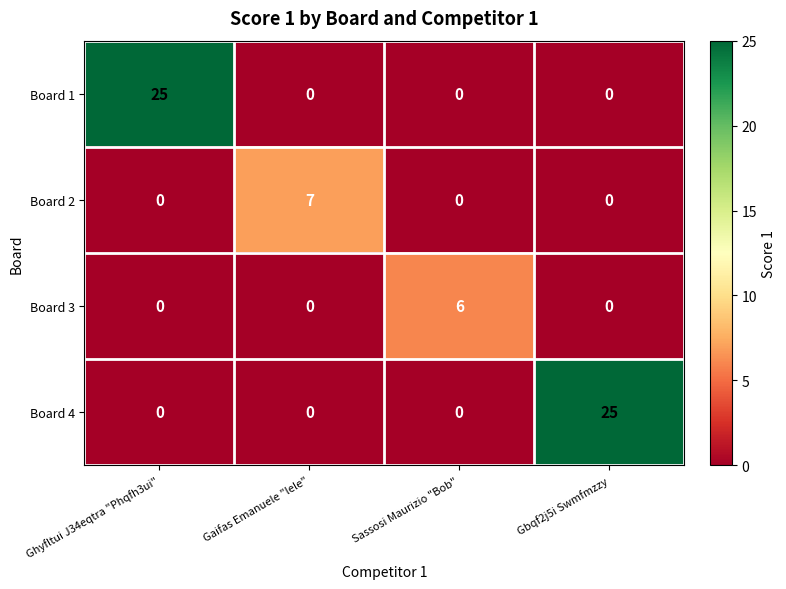

Reading left to right, what are all the values shown in this chart?

Board 1: 25	0	0	0
Board 2: 0	7	0	0
Board 3: 0	0	6	0
Board 4: 0	0	0	25